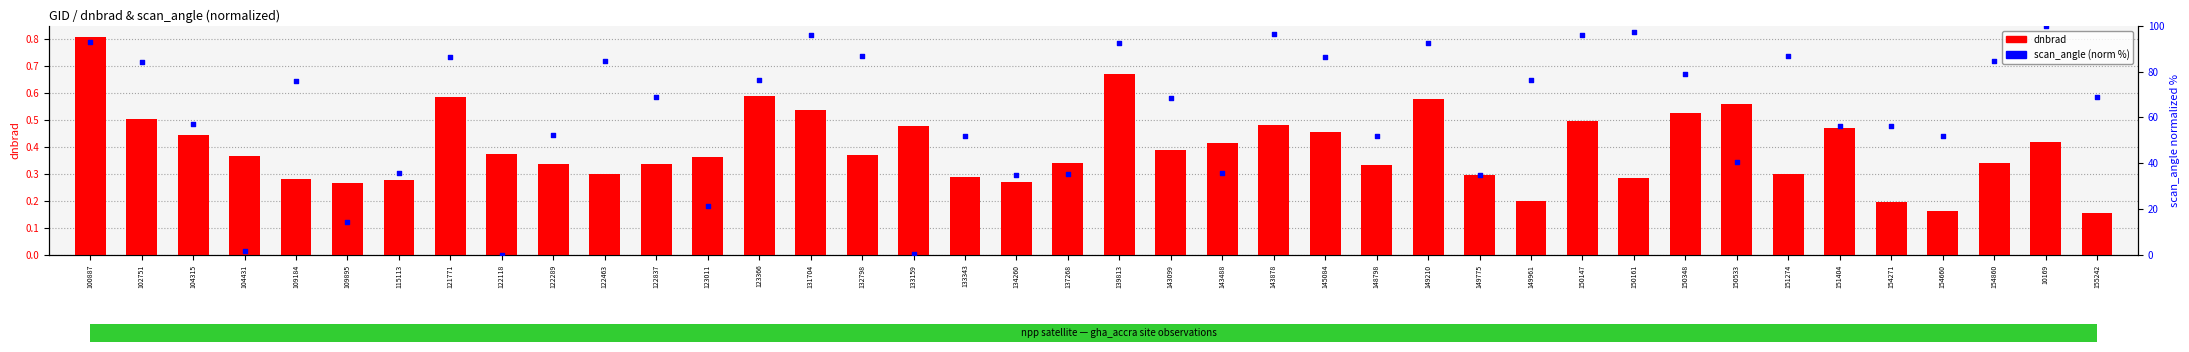

What are all the series names shown in the legend?

dnbrad, scan_angle (norm %)